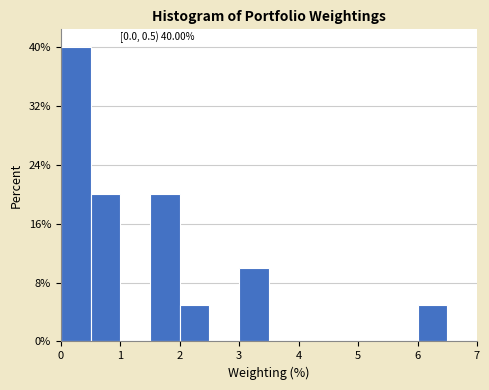

Which range on the x-axis has the tallest bar?

0.0 to 0.5